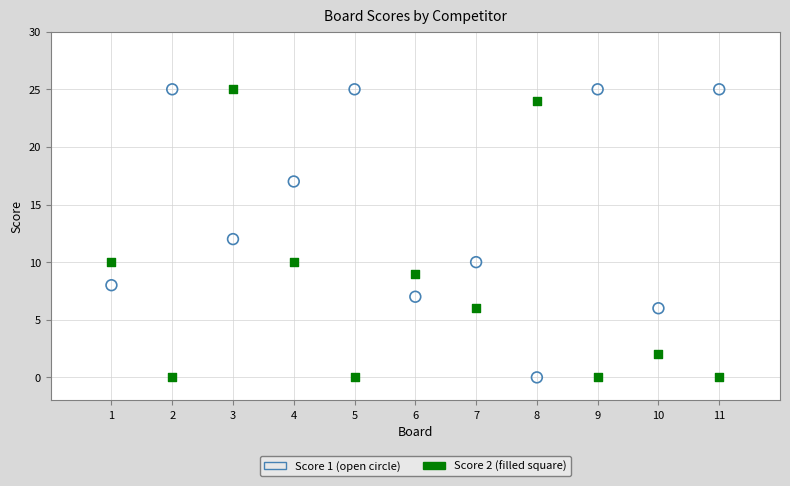

Across all data points, what is the range of X values (max minus min)?

10